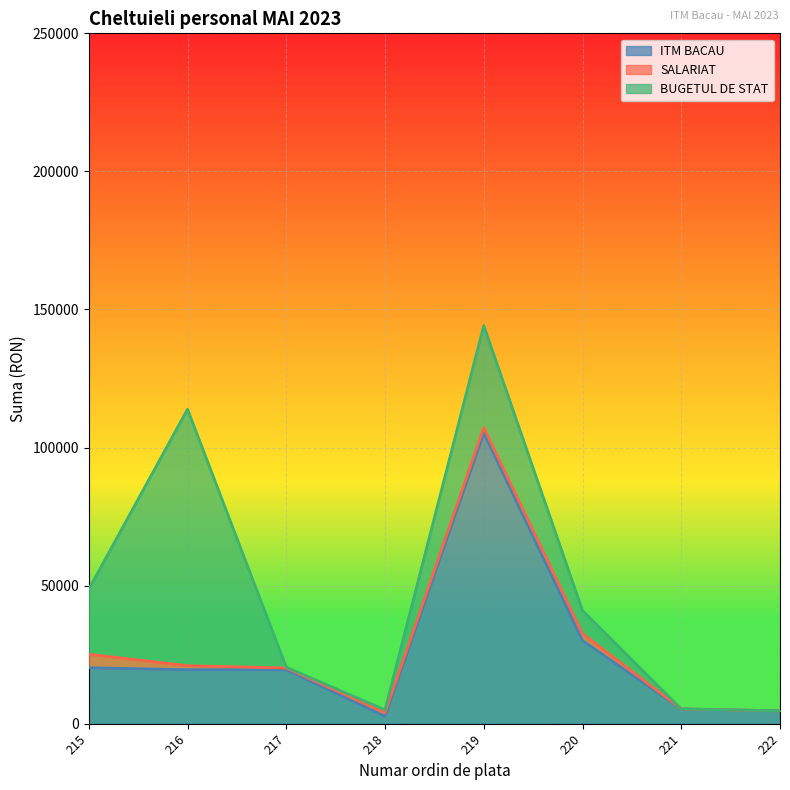

Which label corresponds to the largest value in the chart?

219